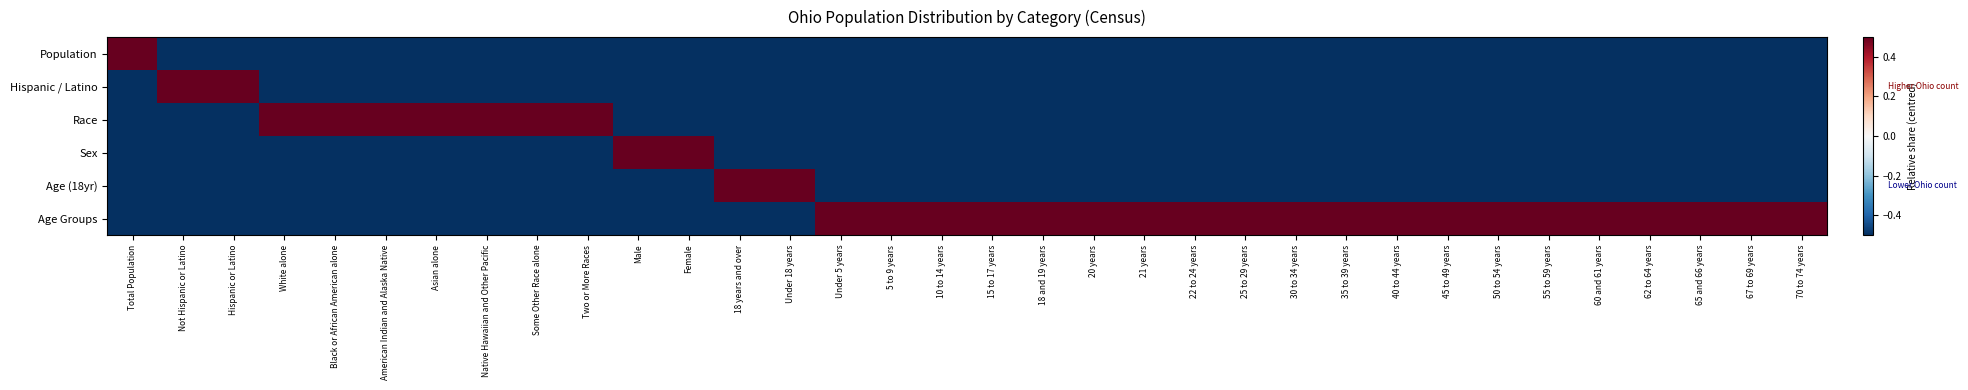

Which has a higher value, Under 18 years or 65 and 66 years?

Under 18 years